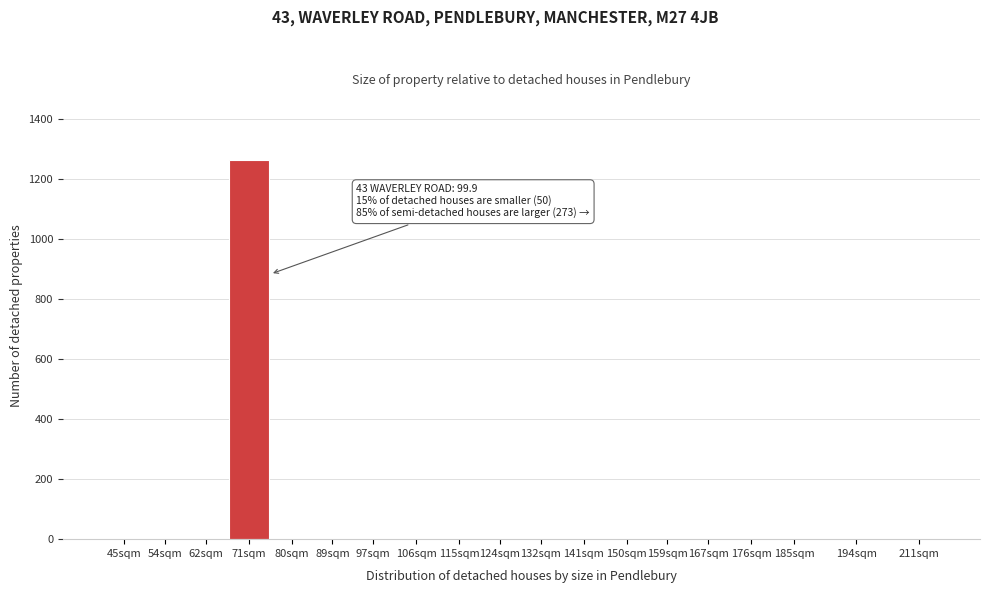

The chart shows a value of 0 at 185sqm. True or false?

True